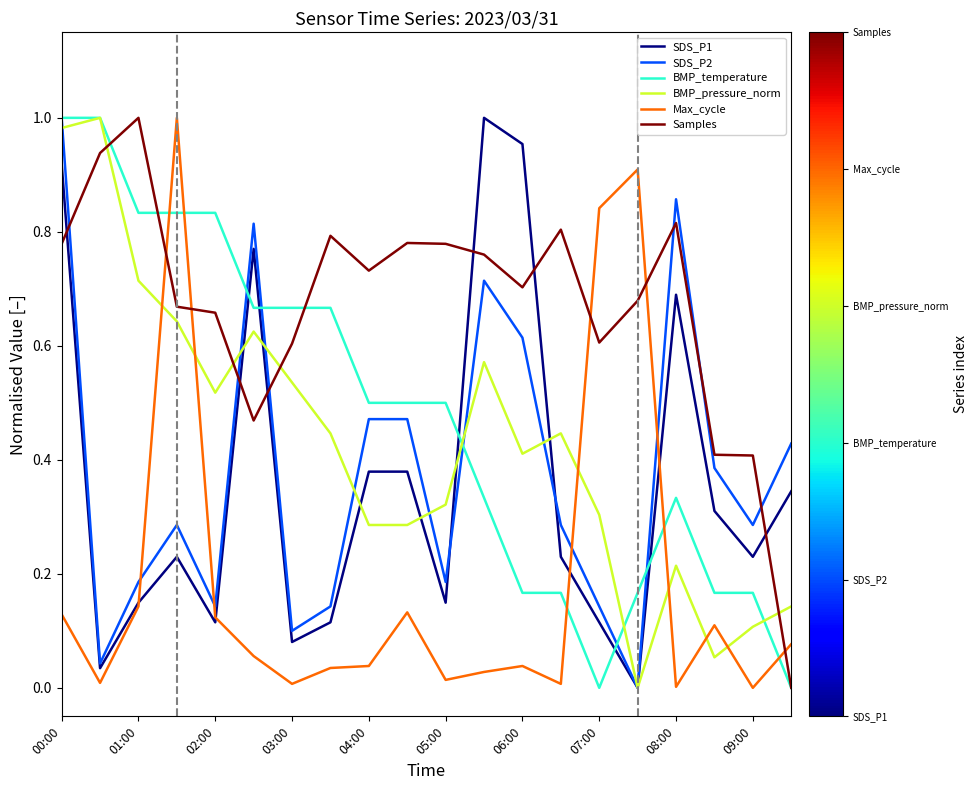

Count the number of data series in this chart.

6